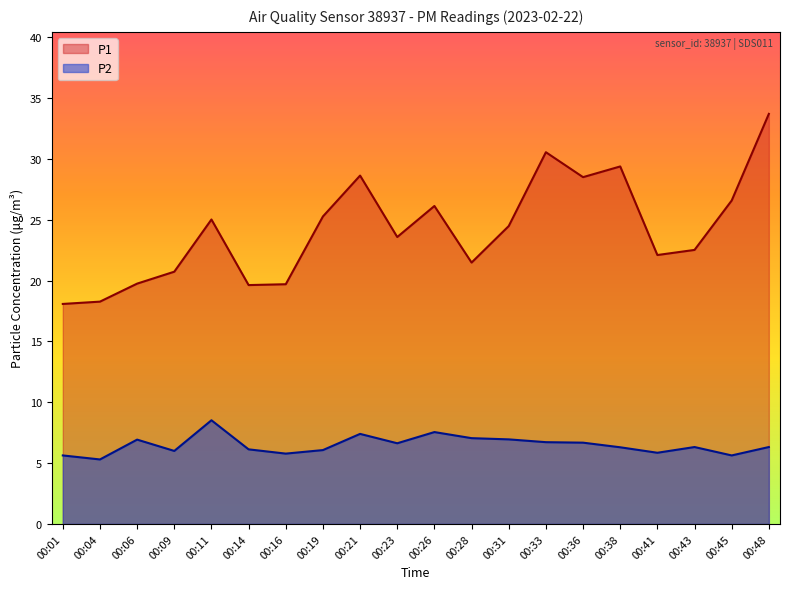

The value of P2 at 00:48 is 3.0. True or false?

False